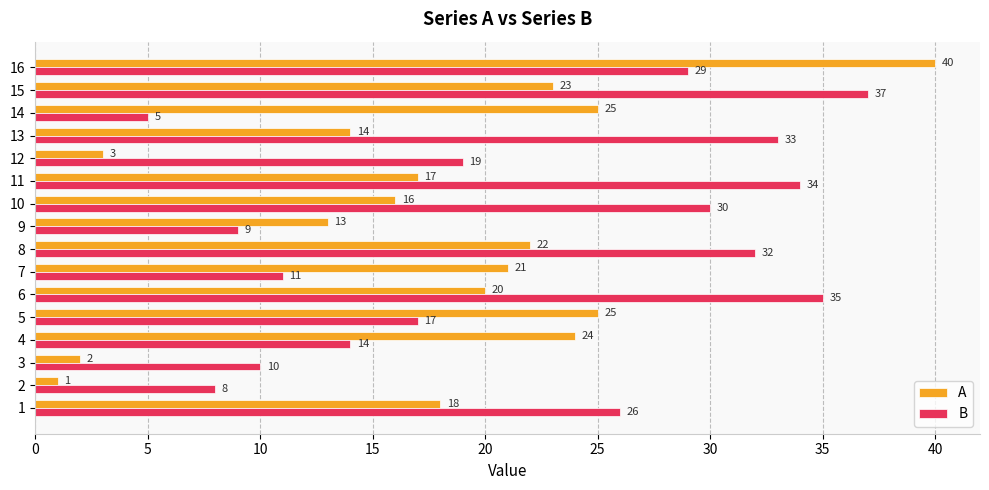

At which category is the sum across all series the highest?

16